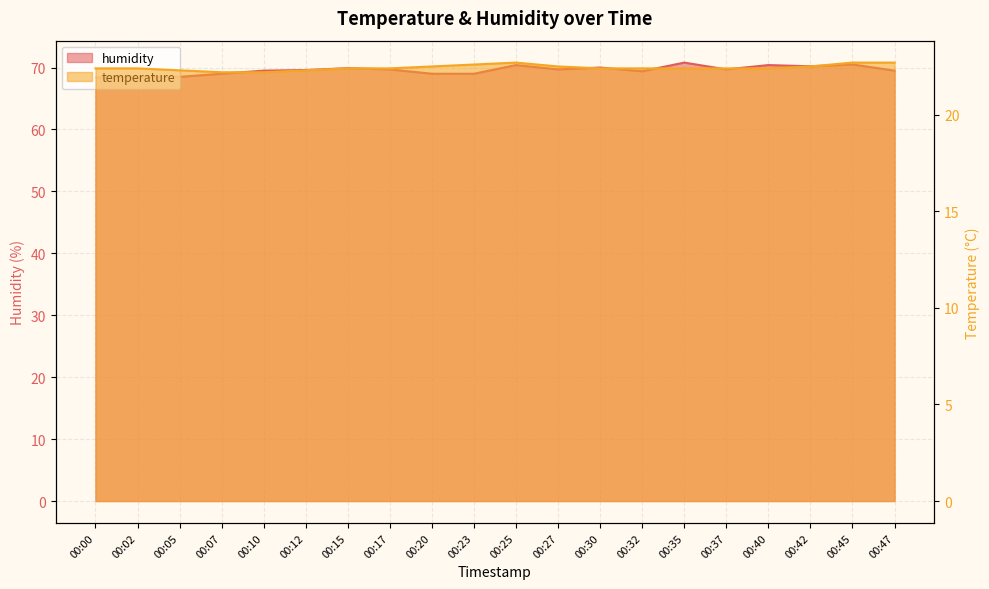

Reading left to right, list all the values displayed in this chart.

humidity: 00:00=68.4	00:02=68.5	00:05=68.5	00:07=69.0	00:10=69.5	00:12=69.6	00:15=69.9	00:17=69.7	00:20=69.0	00:23=69.0	00:25=70.4	00:27=69.7	00:30=70.0	00:32=69.4	00:35=70.8	00:37=69.7	00:40=70.4	00:42=70.2	00:45=70.5	00:47=69.5
temperature: 00:00=22.4	00:02=22.4	00:05=22.3	00:07=22.2	00:10=22.2	00:12=22.3	00:15=22.4	00:17=22.4	00:20=22.5	00:23=22.6	00:25=22.7	00:27=22.5	00:30=22.4	00:32=22.4	00:35=22.4	00:37=22.4	00:40=22.4	00:42=22.5	00:45=22.7	00:47=22.7